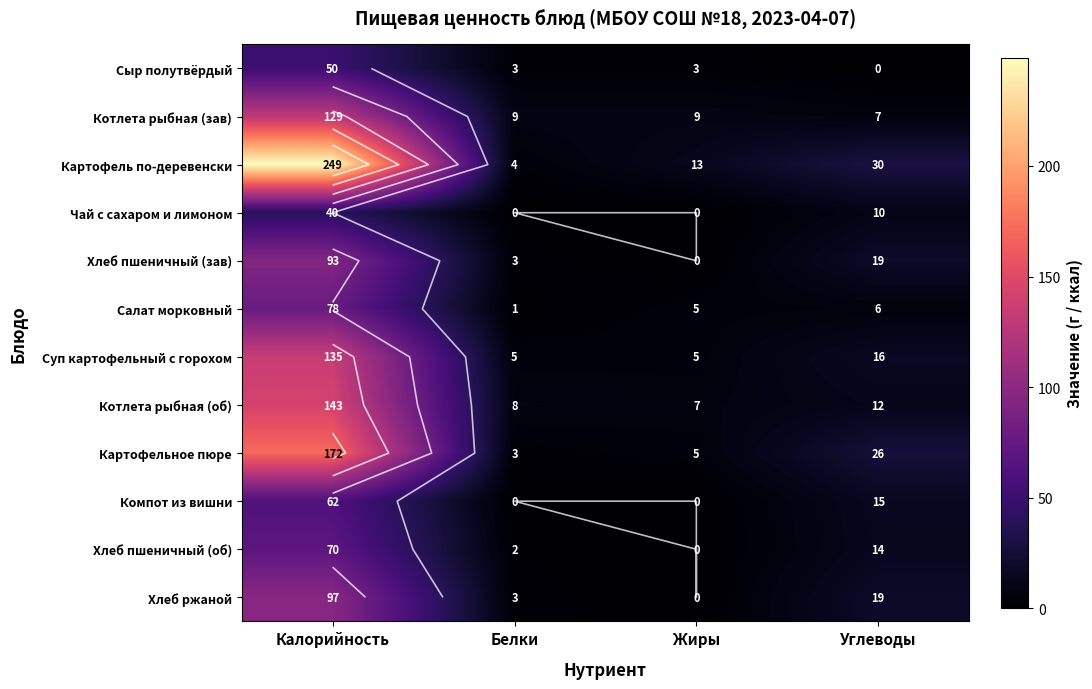

At which label is Компот из вишни closest to 31?

Углеводы